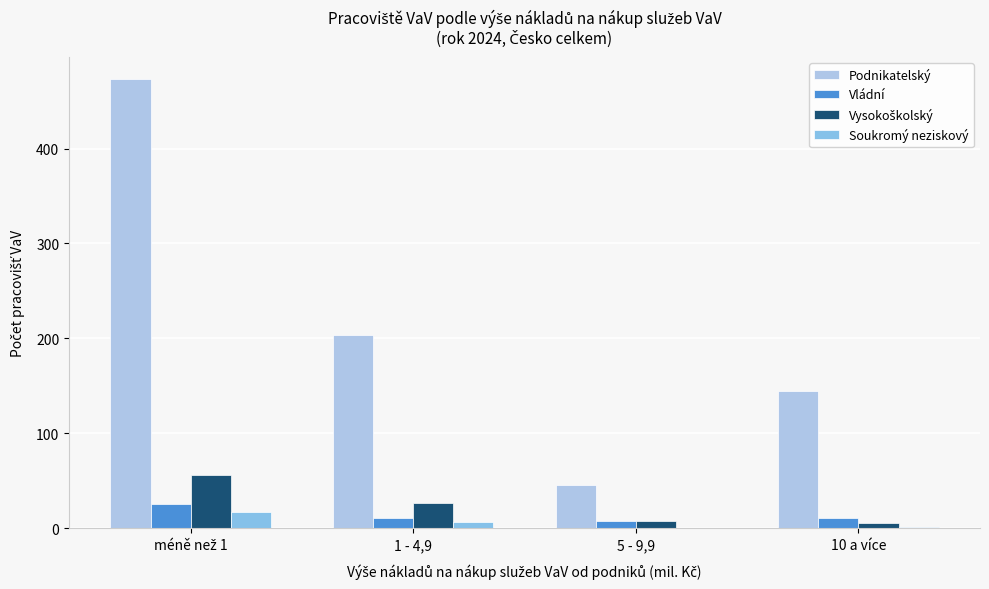

Which series has the largest total across all categories?

Podnikatelský